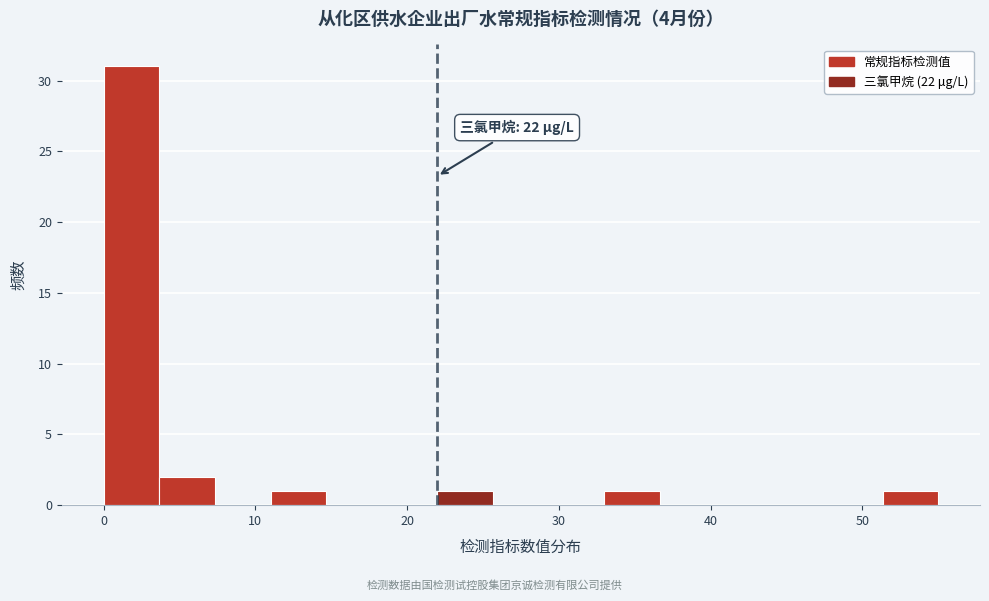

Around what value on the x-axis is the tallest bar? Give the approximate position of its centre, as read against the axis.

2